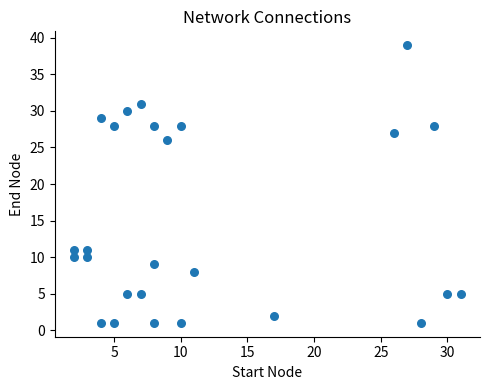

What is the range of Y values (max minus min)?

38